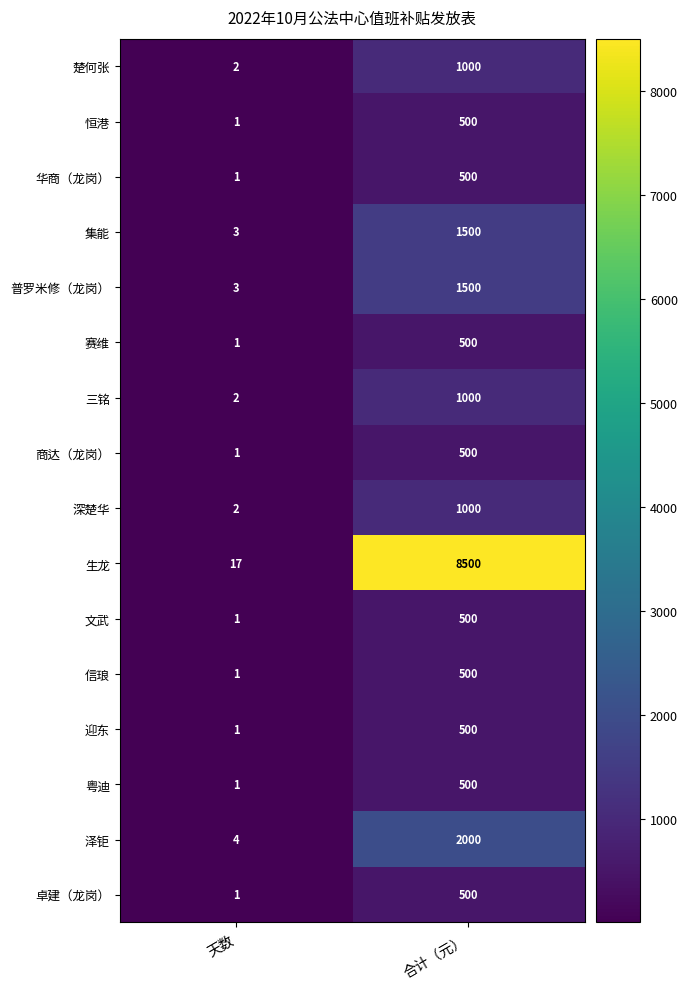

What is the difference between the maximum and minimum values in the 恒港 series?

499